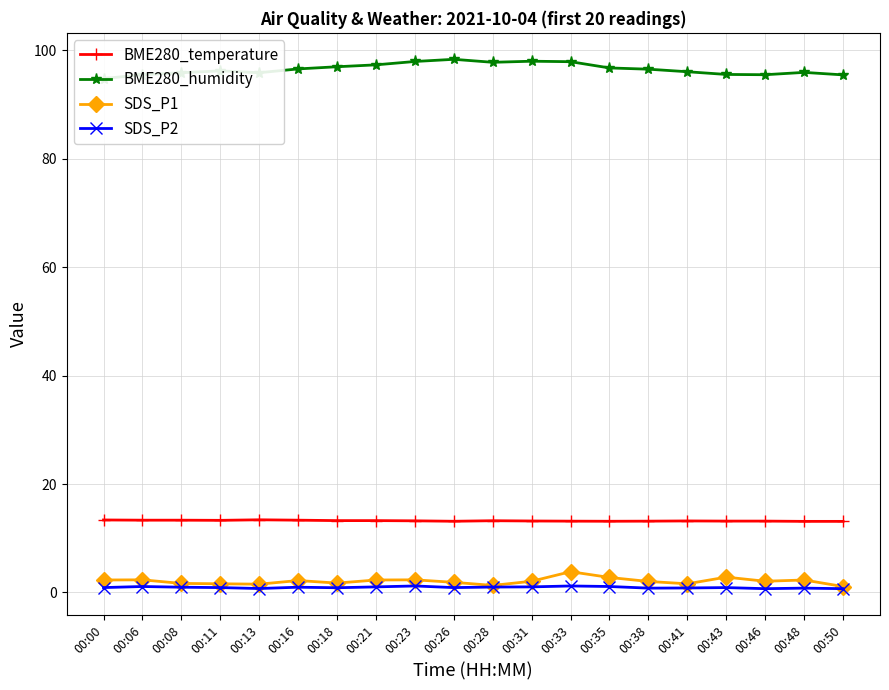

What is the minimum value shown in the chart?

0.7